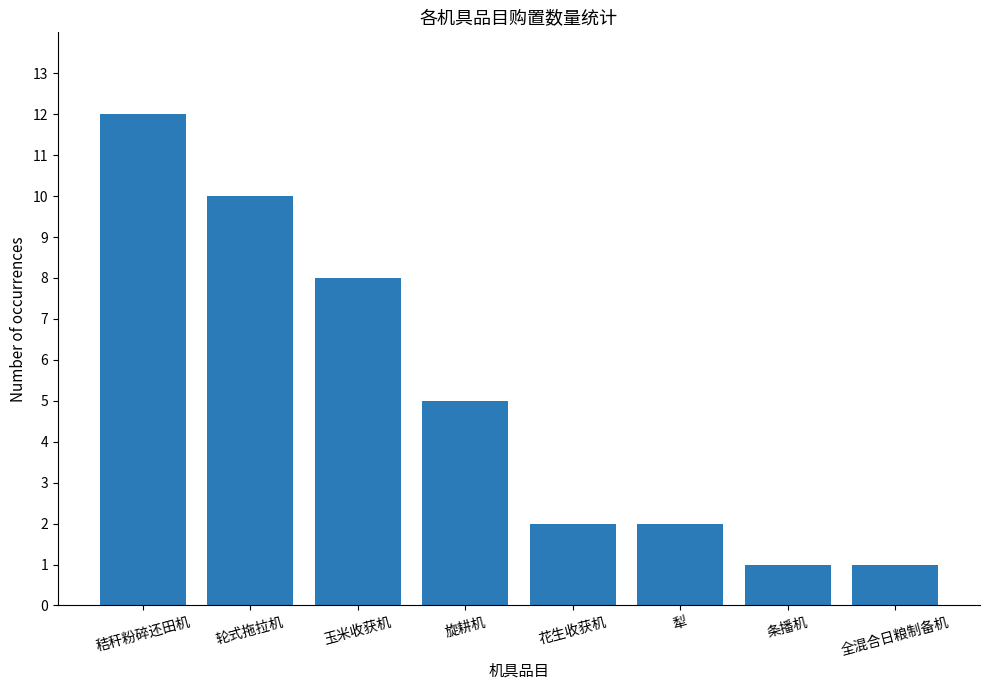

The chart shows a value of 2 at 玉米收获机. True or false?

False